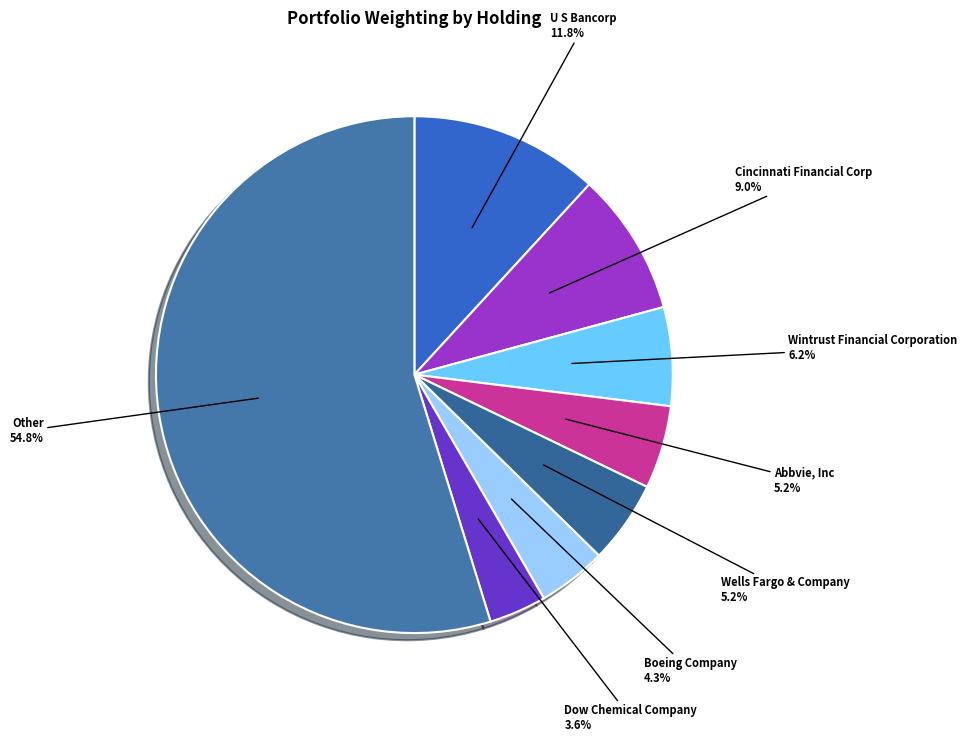

Count the number of slices in the pie.

8